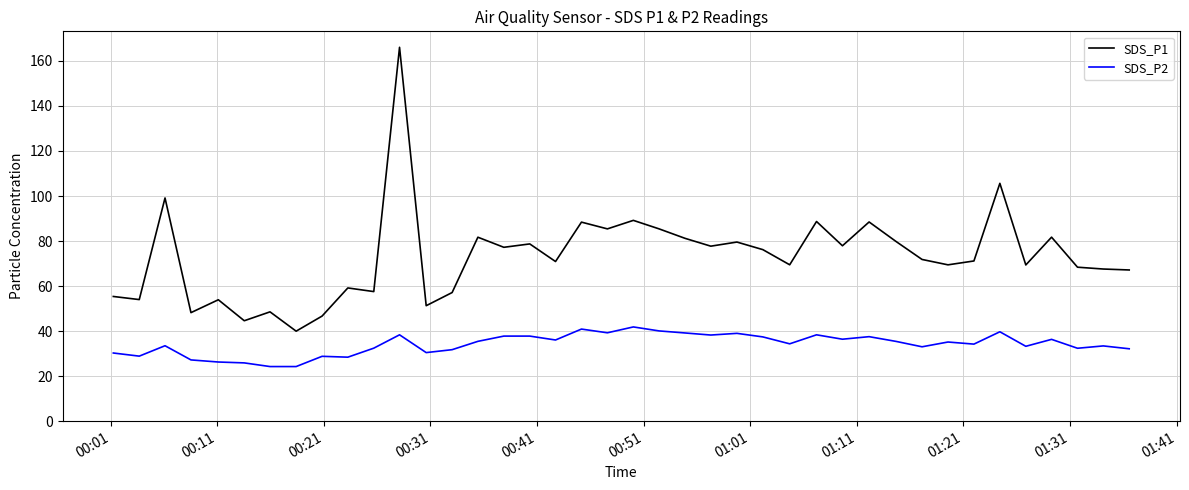

What is the highest value of the SDS_P2 series?

41.9